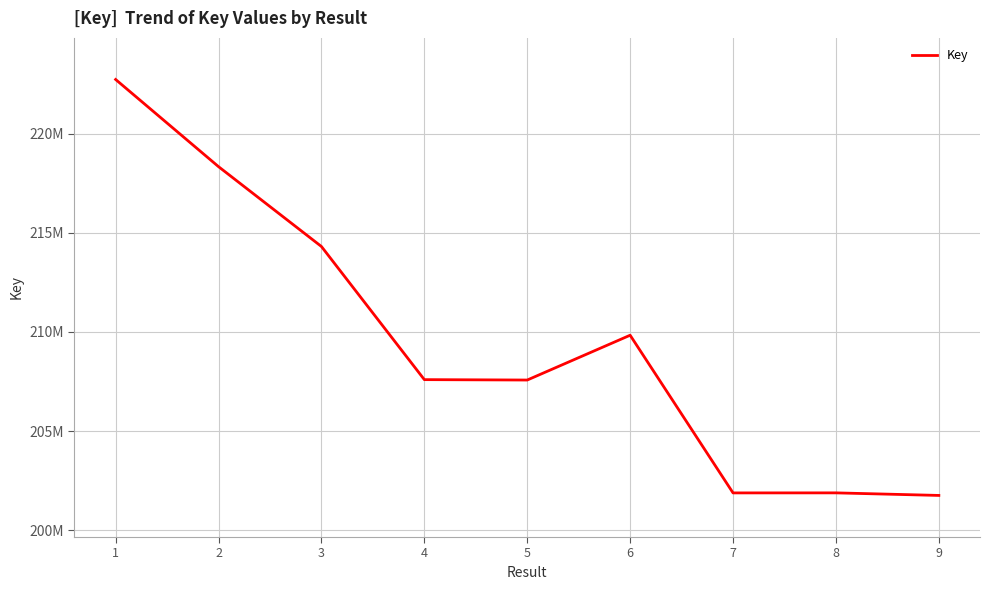

Does the chart display data point markers on the line(s)?

No